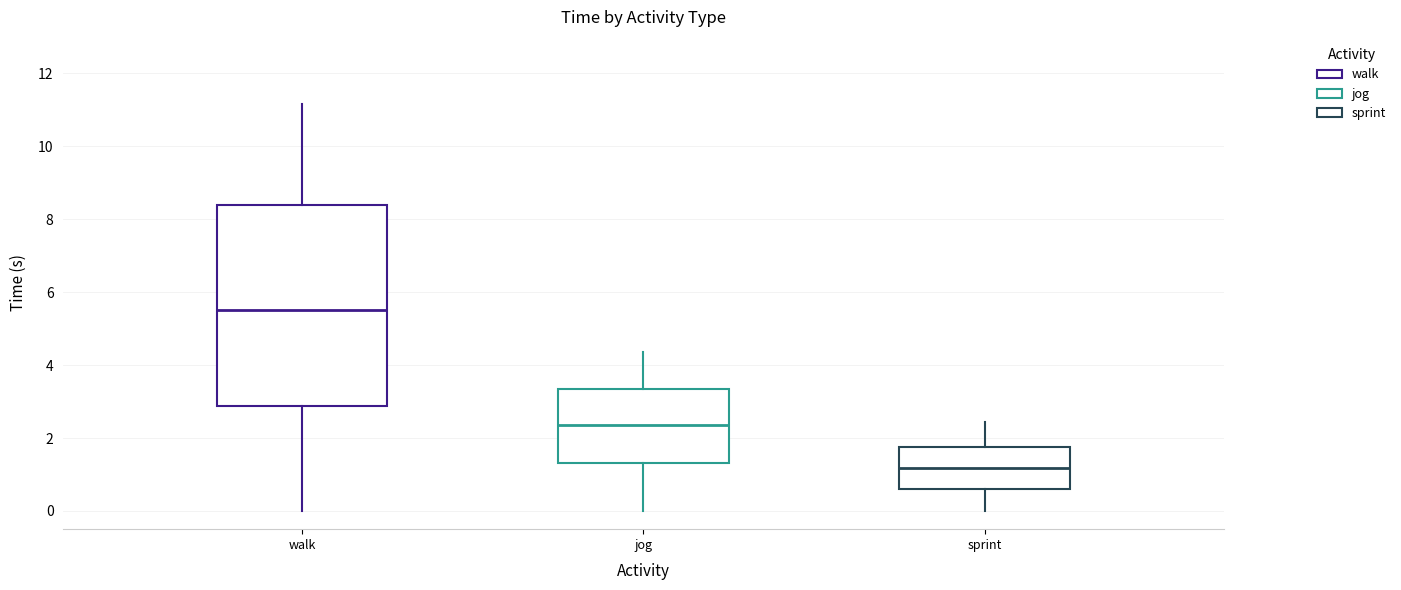

Where does the lower whisker of the box for sprint end on the y-axis? The values are not printed on the chart, so give them approximately, as read against the axis.

0.0